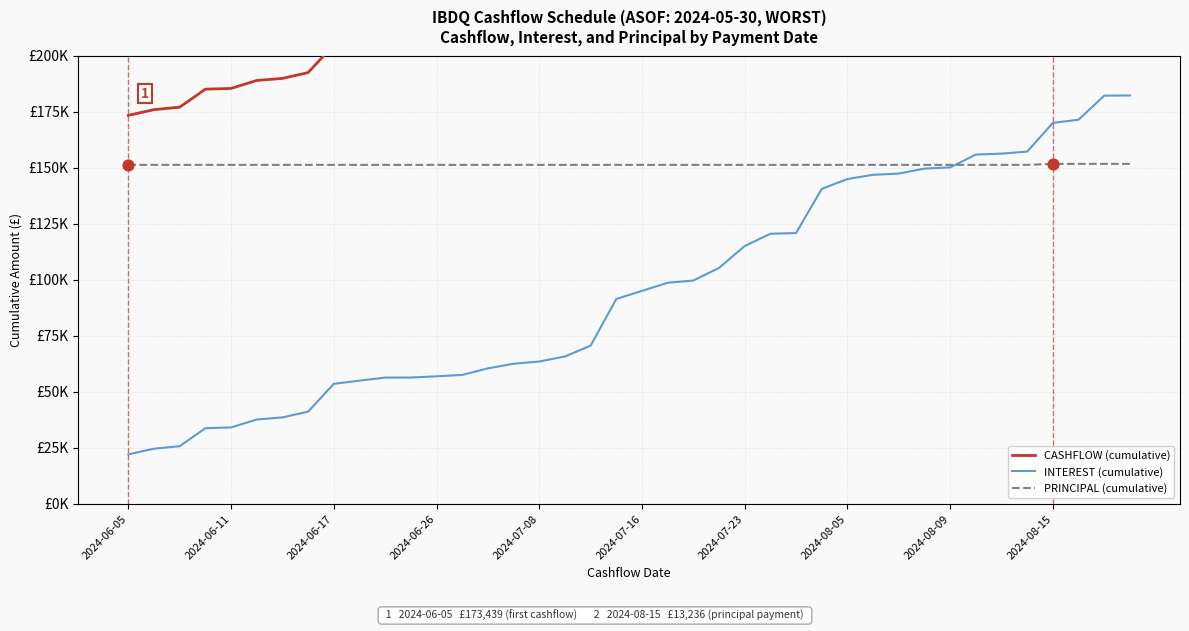

Is the value of PRINCIPAL (cumulative) at 2024-06-11 greater than the value of INTEREST (cumulative) at 2024-07-23?

Yes